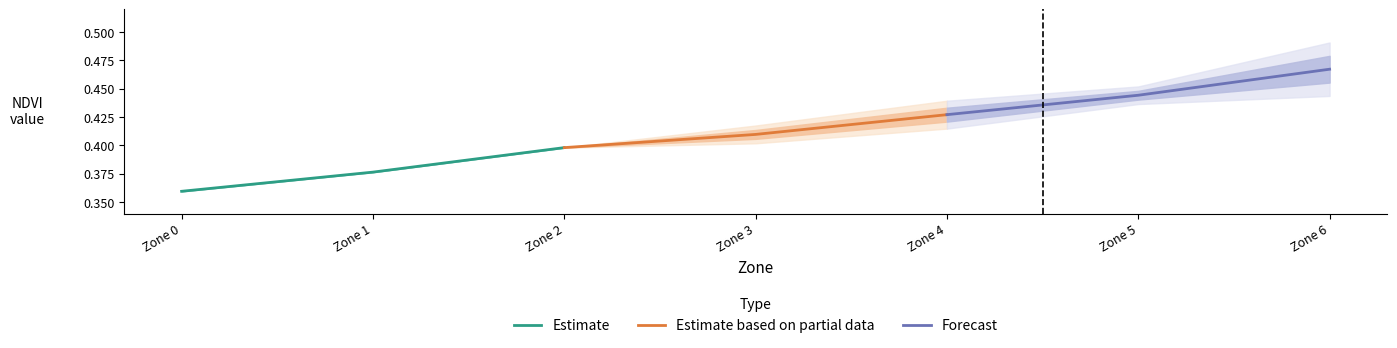

What are all the series names shown in the legend?

Estimate, Estimate based on partial data, Forecast